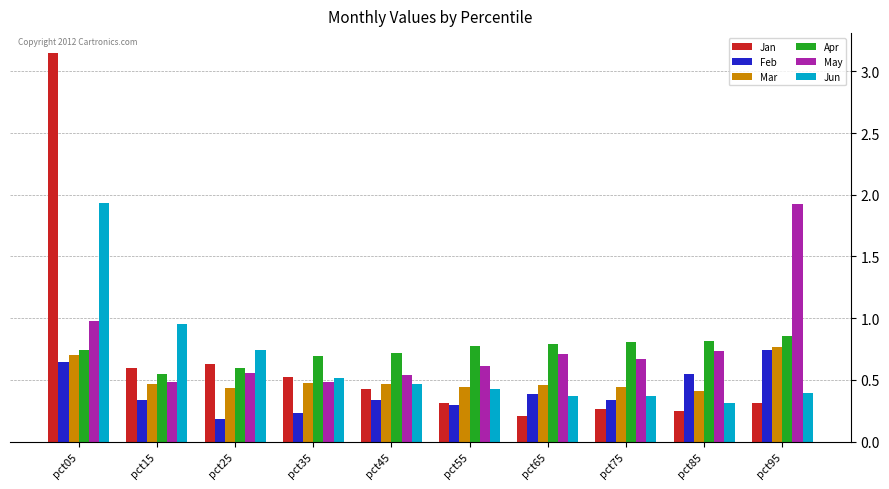

Which series has the widest spread of values?

Jan